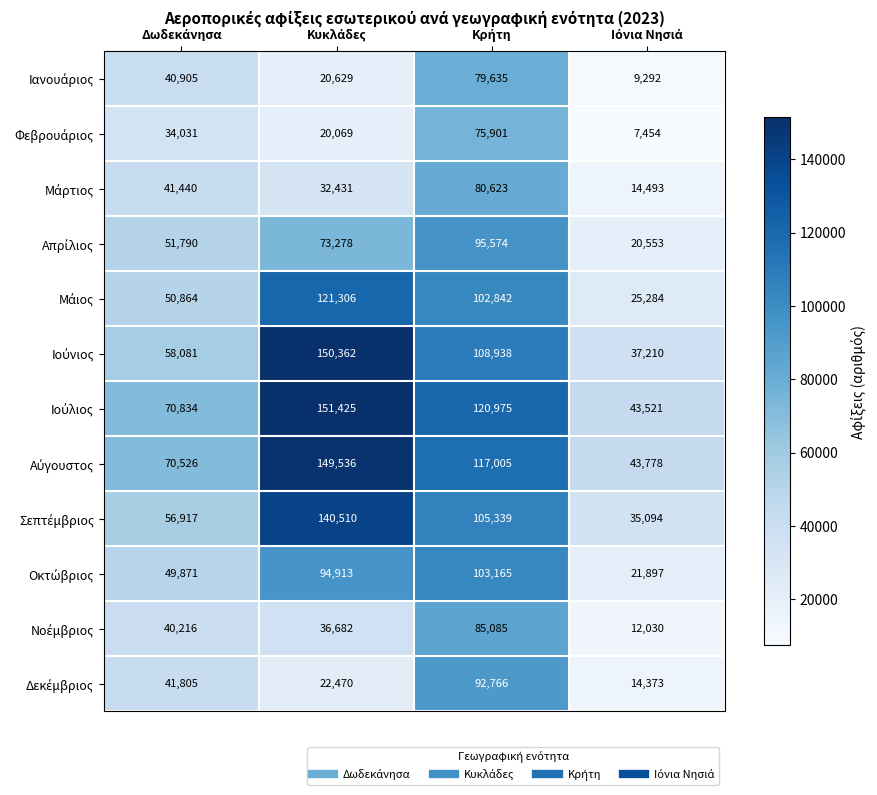

What is the smallest value displayed?

7454